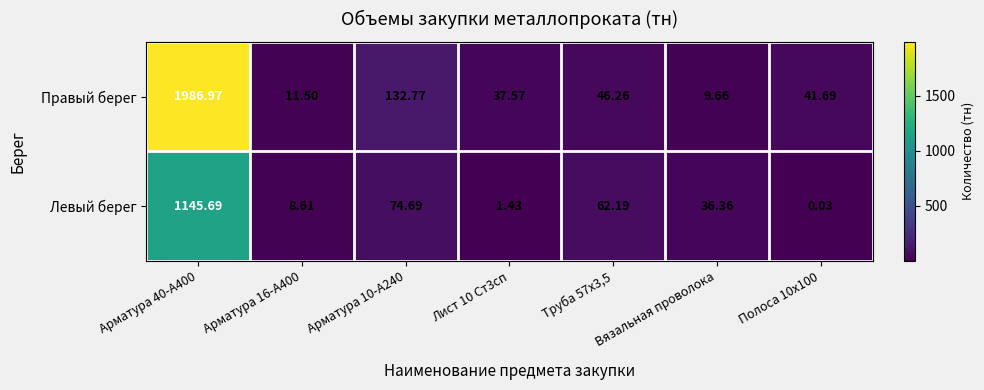

Which series has the largest range (max minus min)?

Правый берег